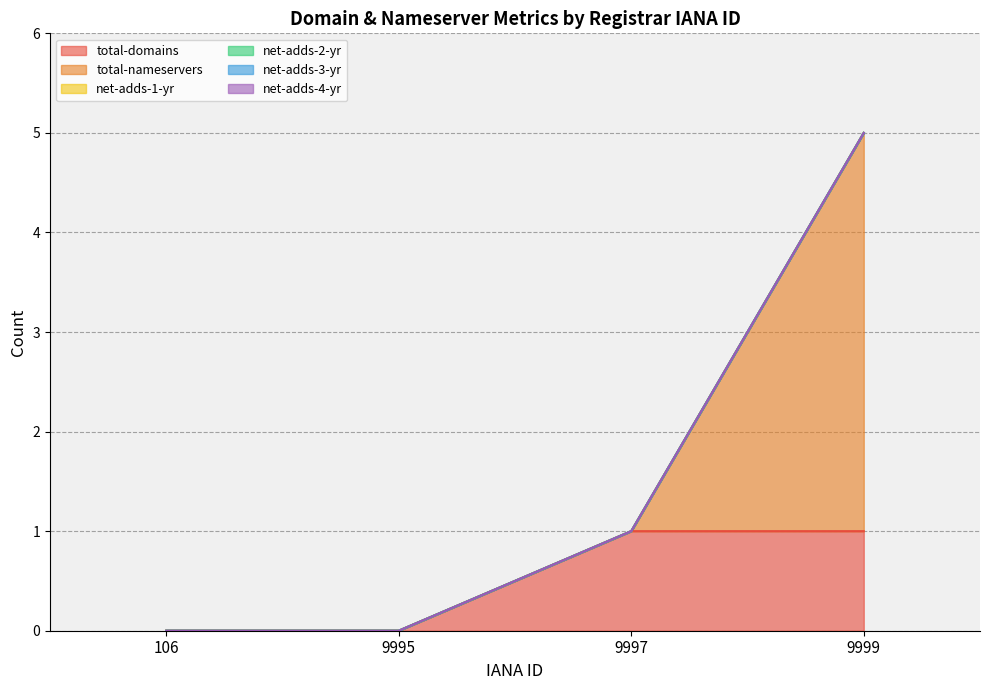

Reading left to right, list all the values displayed in this chart.

total-domains: 0	0	1	1
total-nameservers: 0	0	0	4
net-adds-1-yr: 0	0	0	0
net-adds-2-yr: 0	0	0	0
net-adds-3-yr: 0	0	0	0
net-adds-4-yr: 0	0	0	0